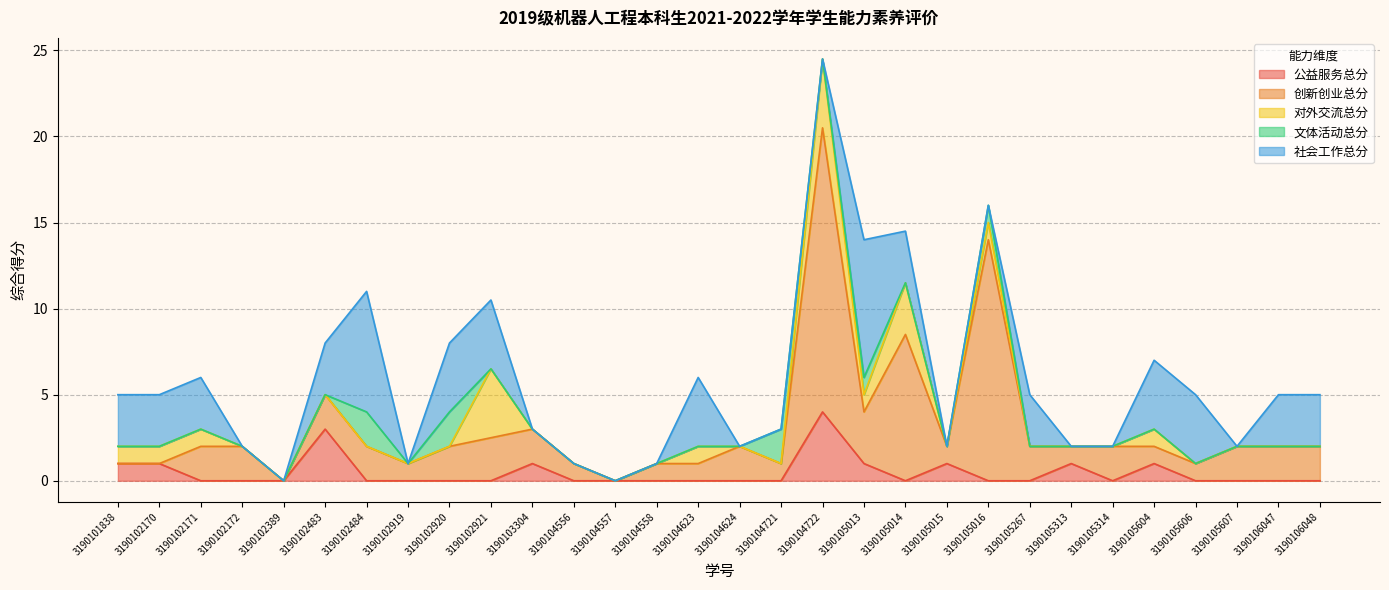

Count the number of data series in this chart.

5